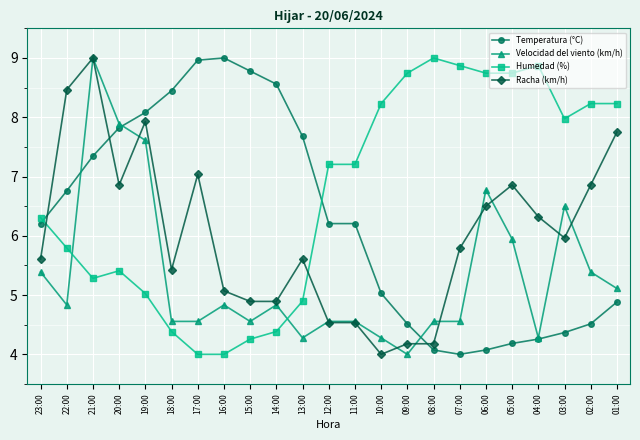

Where does the Humedad (%) series first go above 7?

12:00